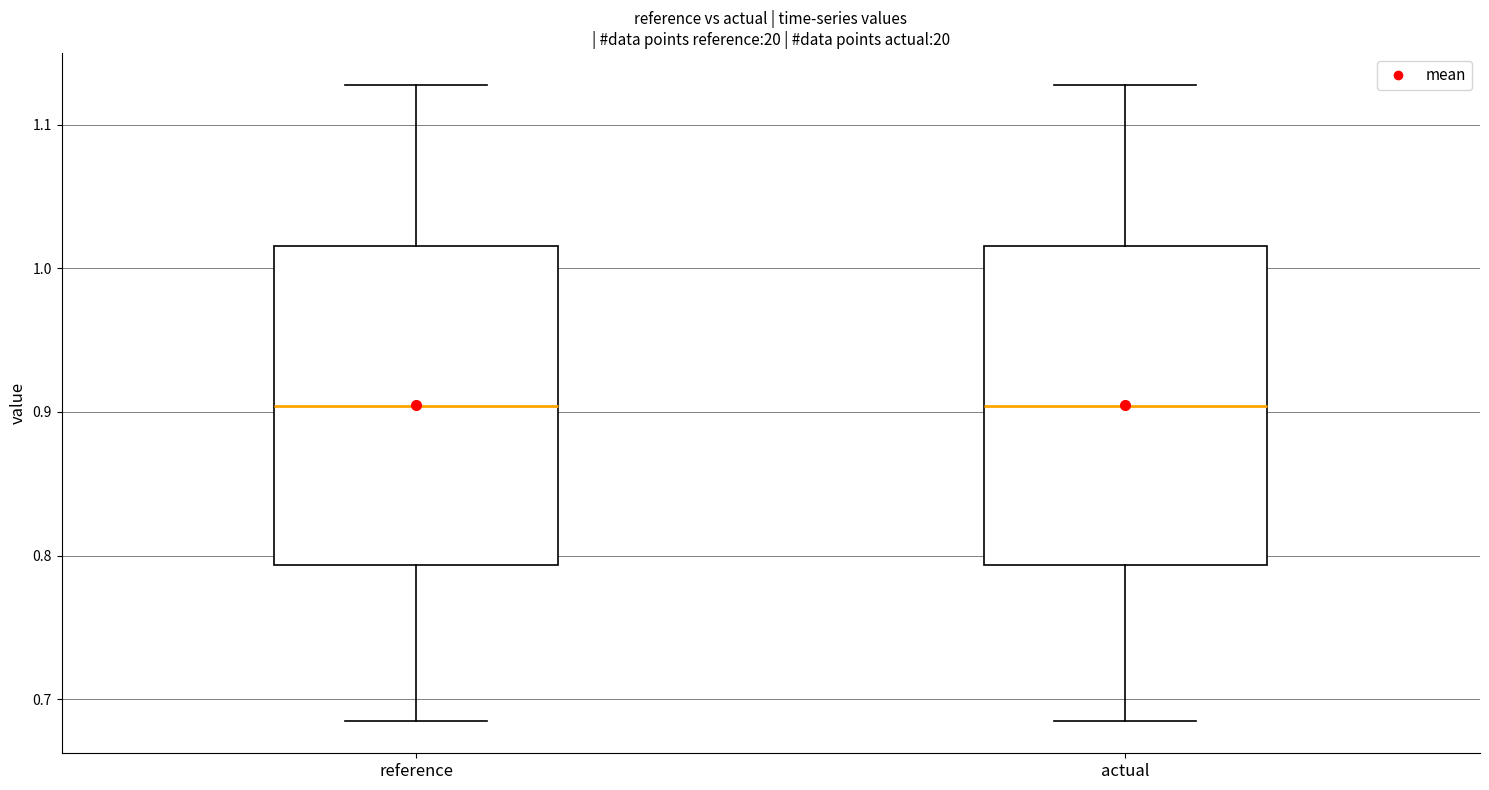

Reading left to right, read every box against the y-axis: the position of its median line, the range the box covers, and the ends of its whiskers. The values are not printed on the chart, so give them approximately, as read against the axis.

reference: median 0.90, box 0.79 to 1.02, whiskers 0.68 to 1.13
actual: median 0.90, box 0.79 to 1.02, whiskers 0.68 to 1.13